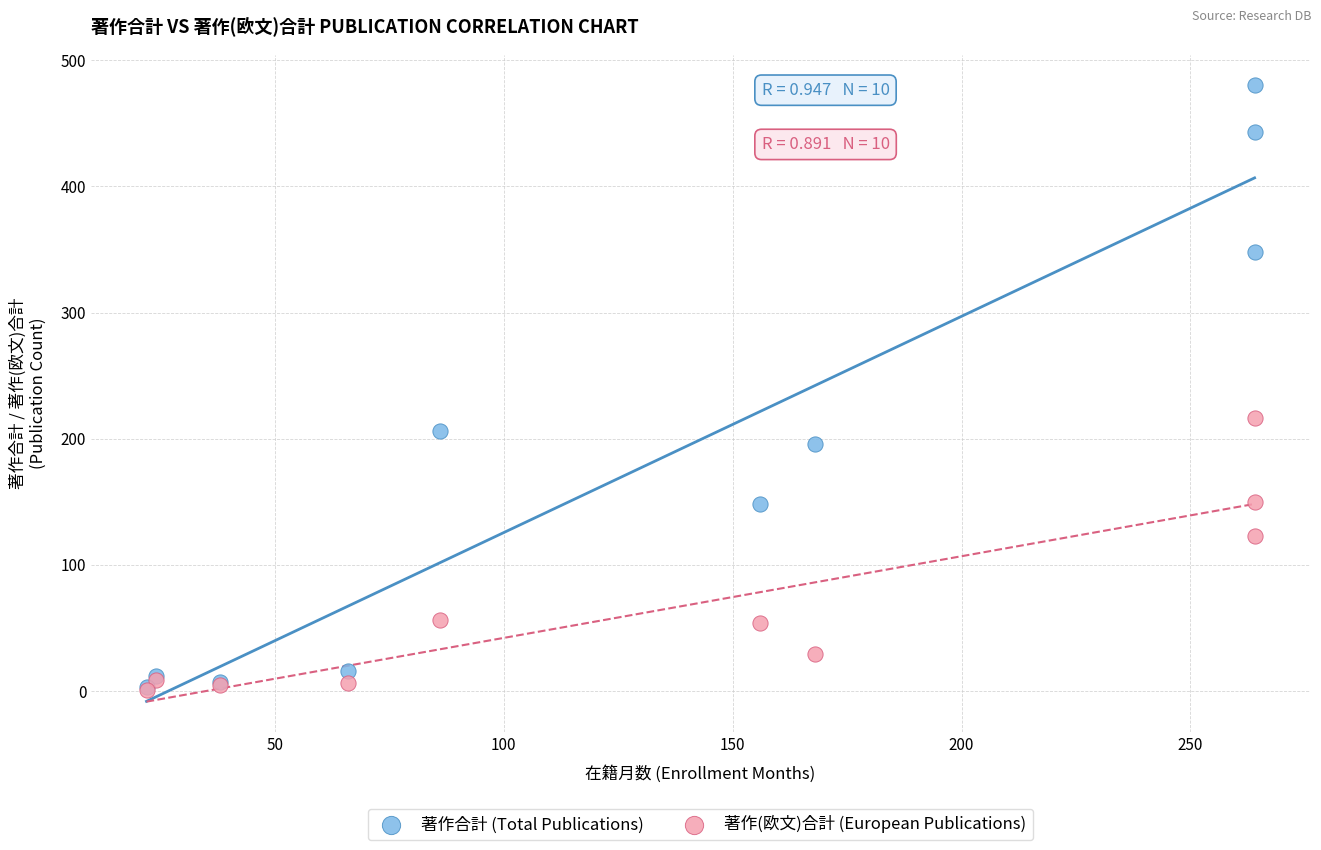

Across all series, what Y value is closest to 240?

216